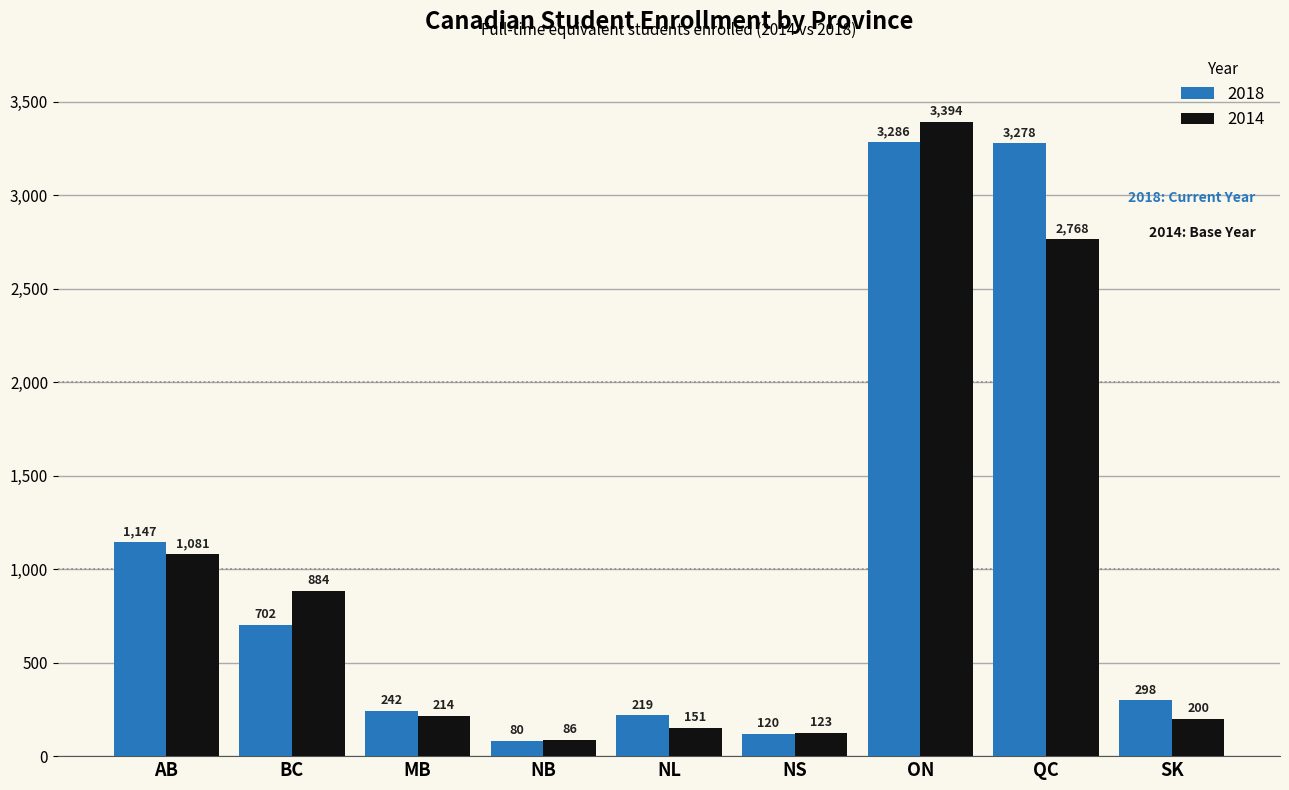

At which label does 2018 first exceed 298?

AB